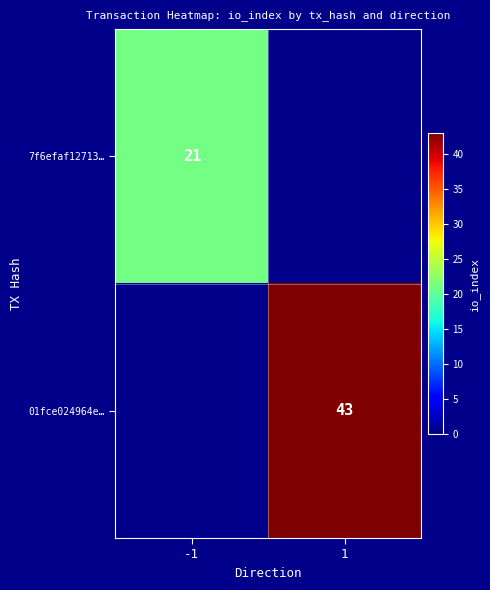

Which has a higher value, 1 or -1?

-1